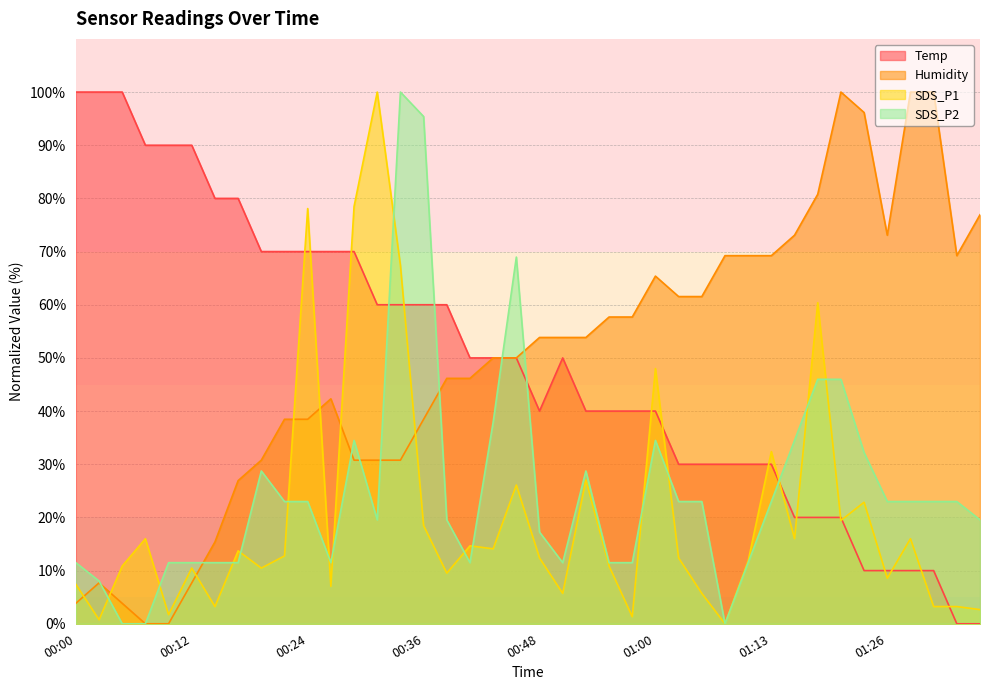

What is the greatest value displayed?

100.0